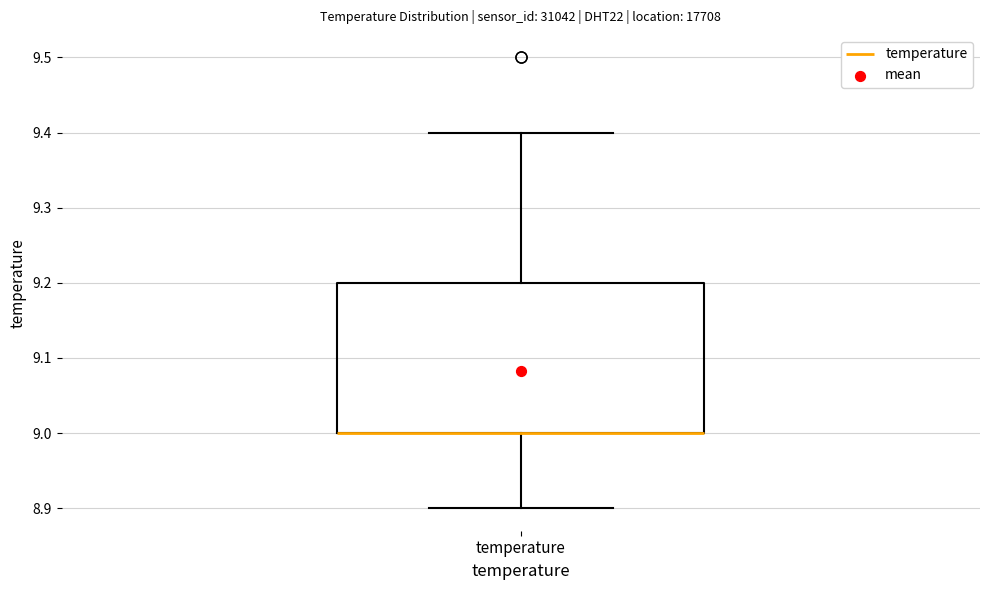

Read this box plot against the y-axis: the position of the median line, the range covered by the box, and the ends of both whiskers. The values are not printed on the chart, so give them approximately, as read against the axis.

median 9.0 (drawn on the box's lower edge), box 9.0 to 9.2, whiskers 8.9 to 9.4